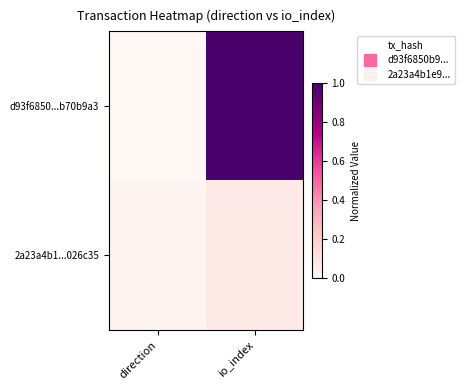

Which series has the widest spread of values?

d93f6850...b70b9a3